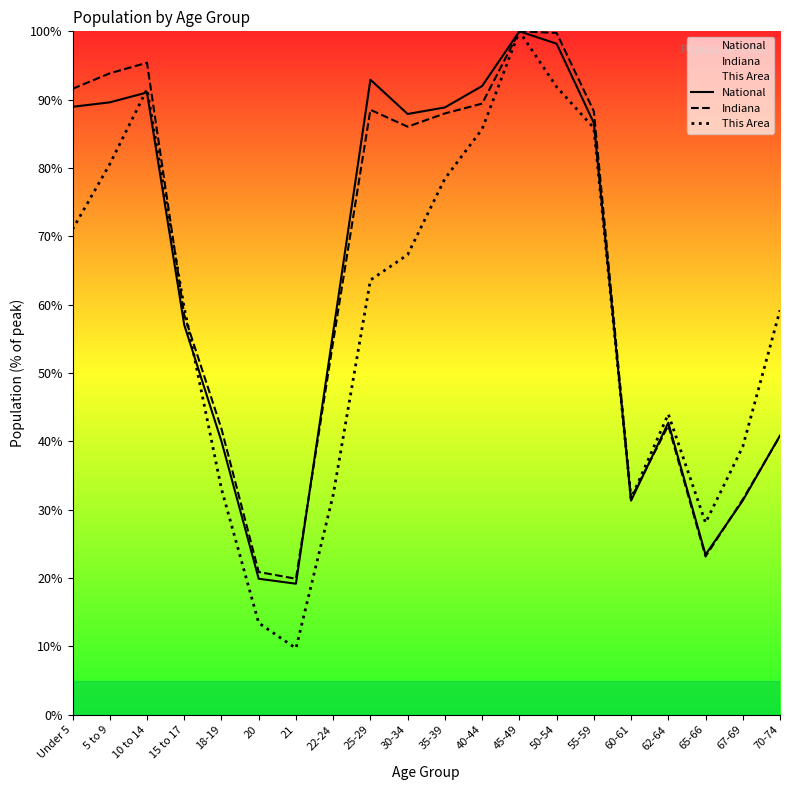

How many interior local valleys does the National series have?

4